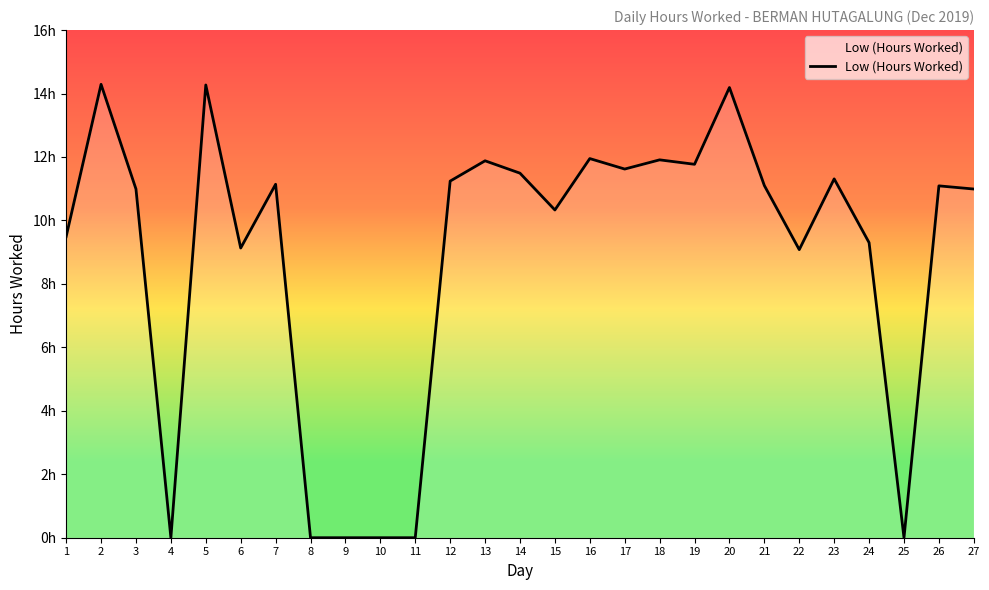

At which category does the data reach its first local valley?

4